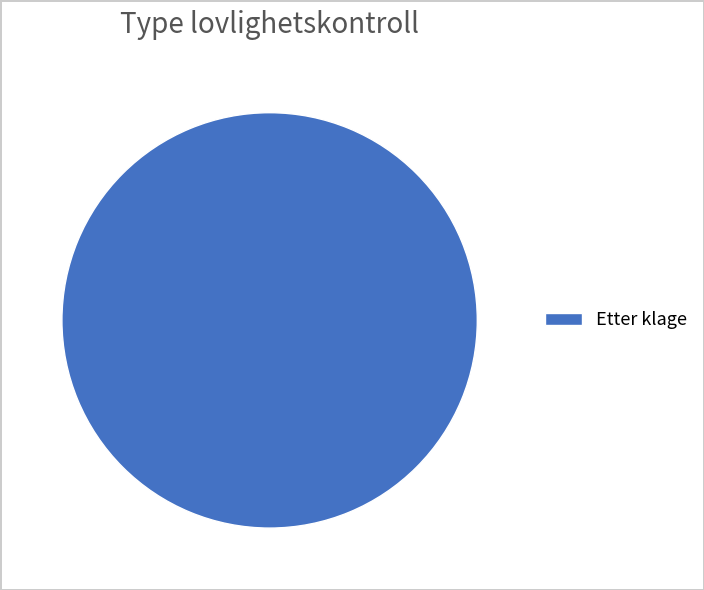

The Etter klage slice represents 100% of the pie. True or false?

True